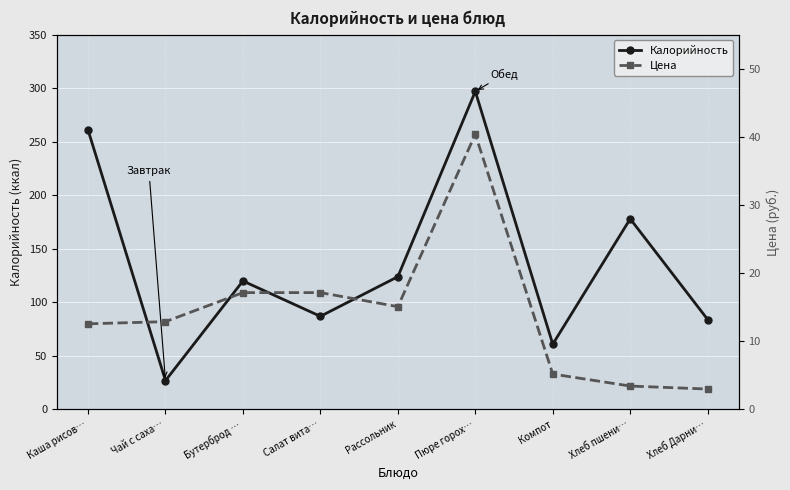

Rank the series by their maximum value, from lowest to highest.

Цена, Калорийность